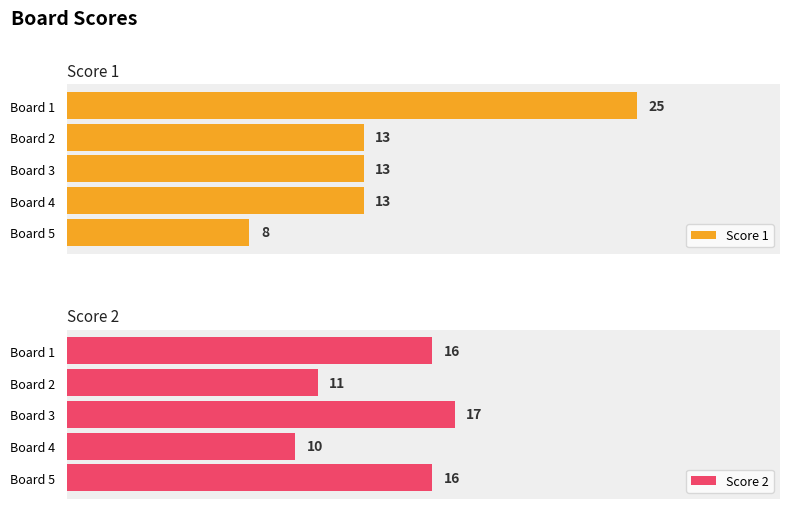

What is the lowest value of the Score 2 series?

10